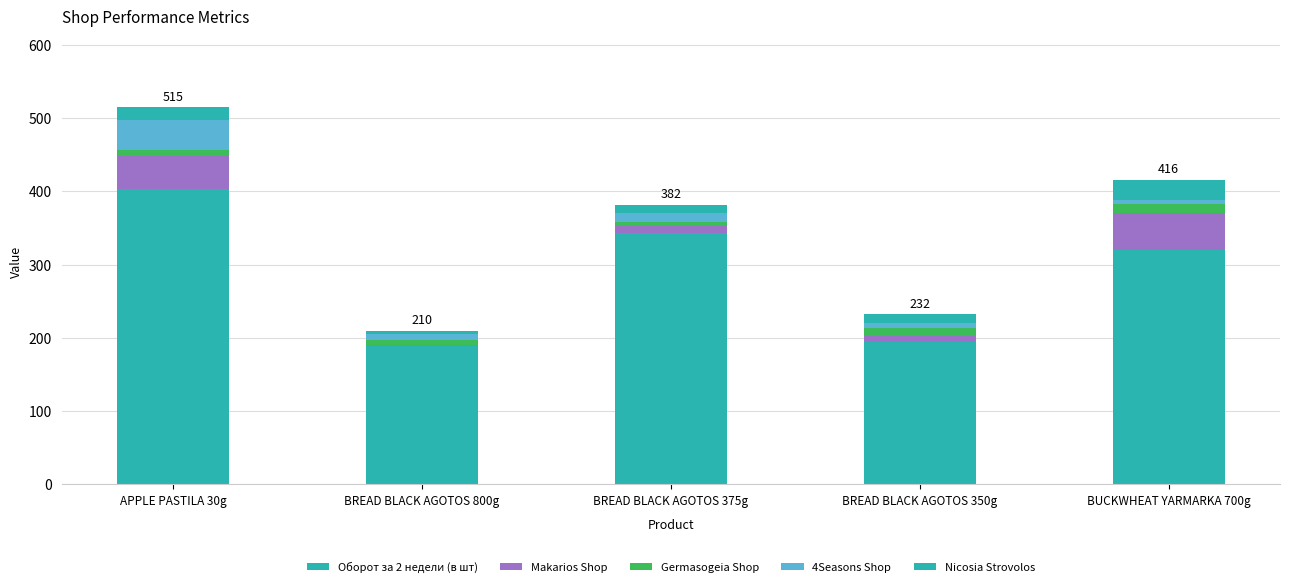

At which label does Оборот за 2 недели (в шт) first exceed 320?

APPLE PASTILA 30g